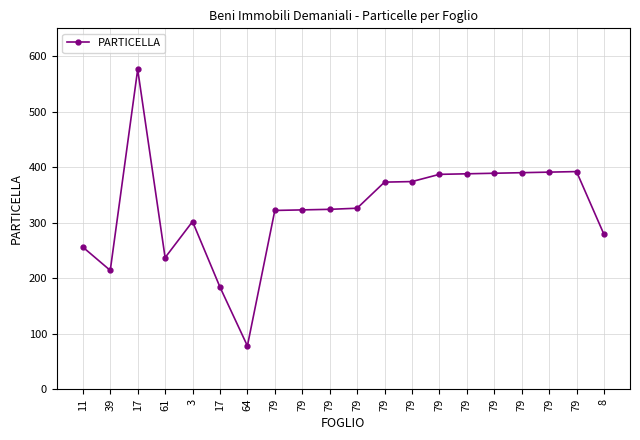

Is it true that the value at 79 is 236?

False